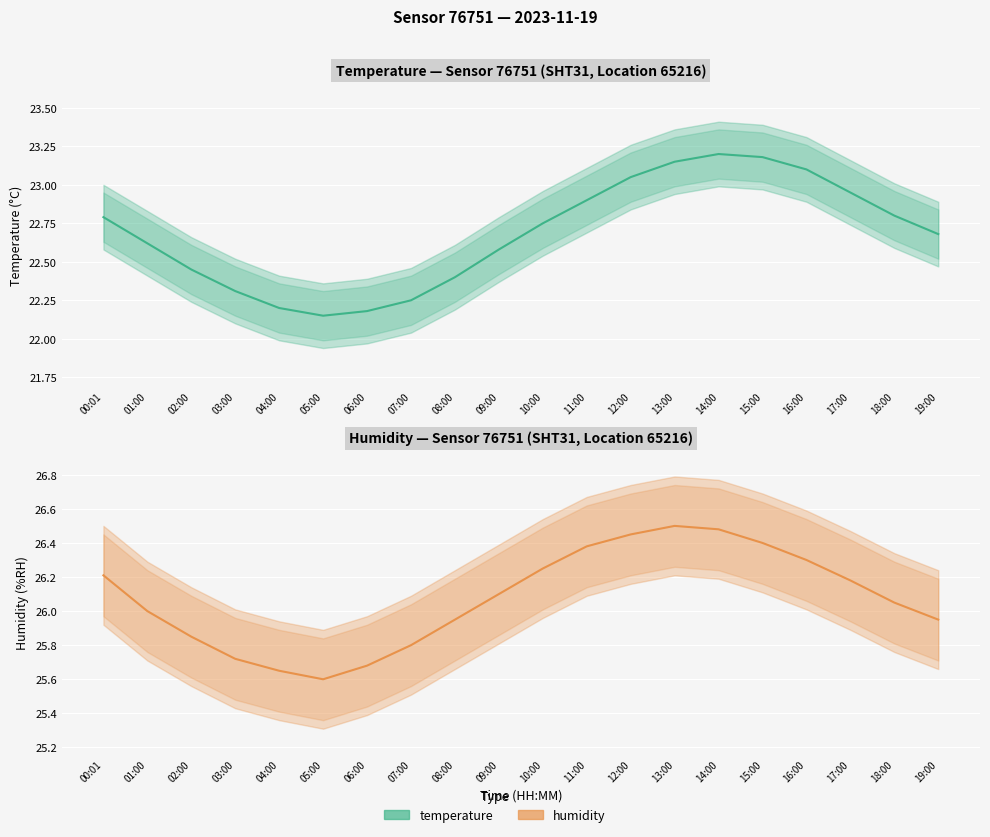

What is the smallest value displayed?

22.1